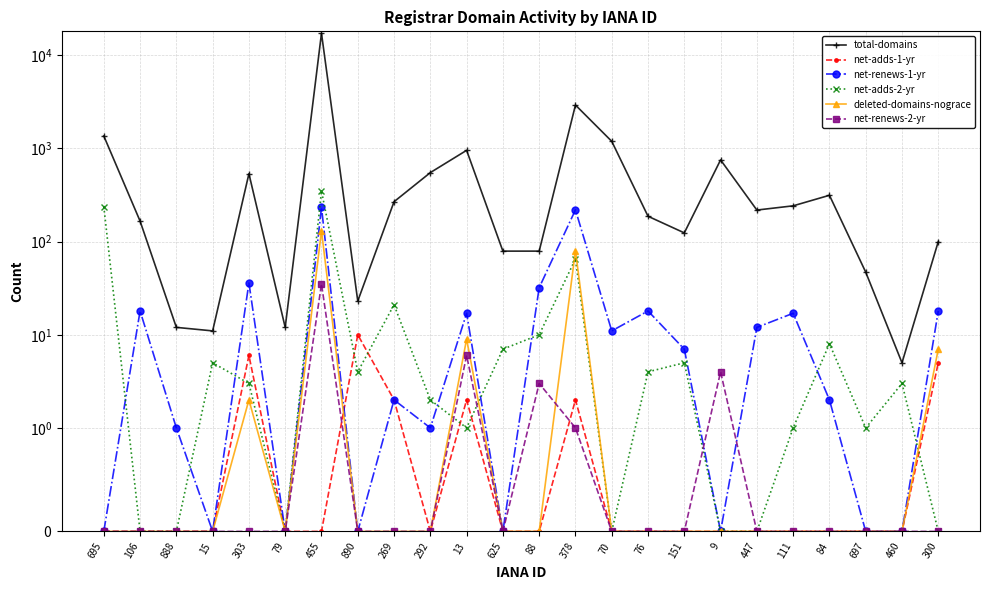

Reading right to left, extract all data points from this chart.

total-domains: 300=100	460=5	697=47	84=314	111=242	447=218	9=753	151=124	76=187	70=1192	378=2922	88=79	625=79	13=954	292=550	269=268	890=23	455=17204	79=12	303=535	15=11	888=12	106=166	695=1361
net-adds-1-yr: 300=5	460=0	697=0	84=0	111=0	447=0	9=0	151=0	76=0	70=0	378=2	88=0	625=0	13=2	292=0	269=2	890=10	455=0	79=0	303=6	15=0	888=0	106=0	695=0
net-renews-1-yr: 300=18	460=0	697=0	84=2	111=17	447=12	9=0	151=7	76=18	70=11	378=219	88=32	625=0	13=17	292=1	269=2	890=0	455=233	79=0	303=36	15=0	888=1	106=18	695=0
net-adds-2-yr: 300=0	460=3	697=1	84=8	111=1	447=0	9=0	151=5	76=4	70=0	378=65	88=10	625=7	13=1	292=2	269=21	890=4	455=349	79=0	303=3	15=5	888=0	106=0	695=238
deleted-domains-nograce: 300=7	460=0	697=0	84=0	111=0	447=0	9=0	151=0	76=0	70=0	378=80	88=0	625=0	13=9	292=0	269=0	890=0	455=131	79=0	303=2	15=0	888=0	106=0	695=0
net-renews-2-yr: 300=0	460=0	697=0	84=0	111=0	447=0	9=4	151=0	76=0	70=0	378=1	88=3	625=0	13=6	292=0	269=0	890=0	455=35	79=0	303=0	15=0	888=0	106=0	695=0